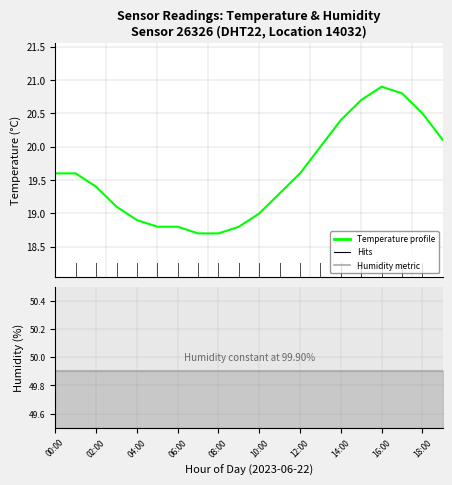

Read the value at 07:00.

18.7